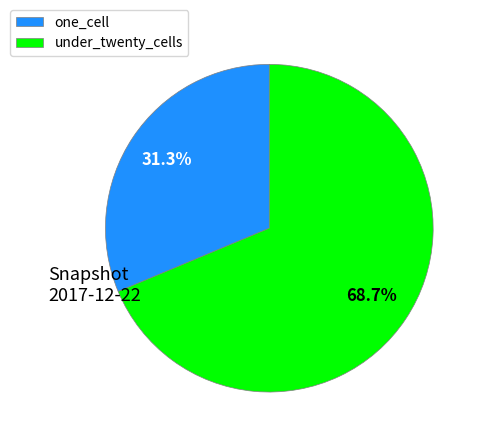

Between one_cell and under_twenty_cells, which is larger?

under_twenty_cells